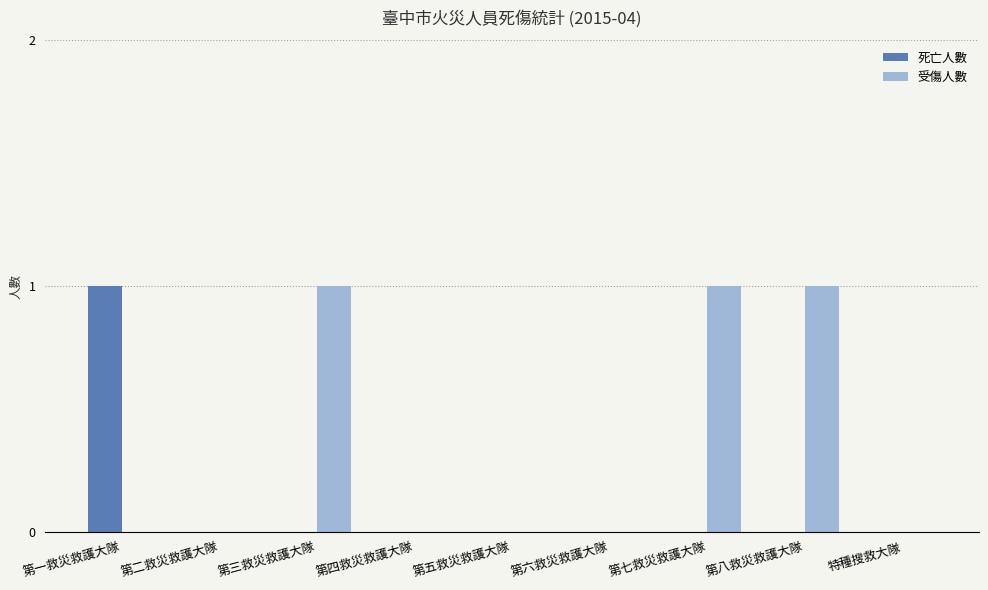

Is the value of 受傷人數 at 第七救災救護大隊 greater than the value of 死亡人數 at 第四救災救護大隊?

Yes